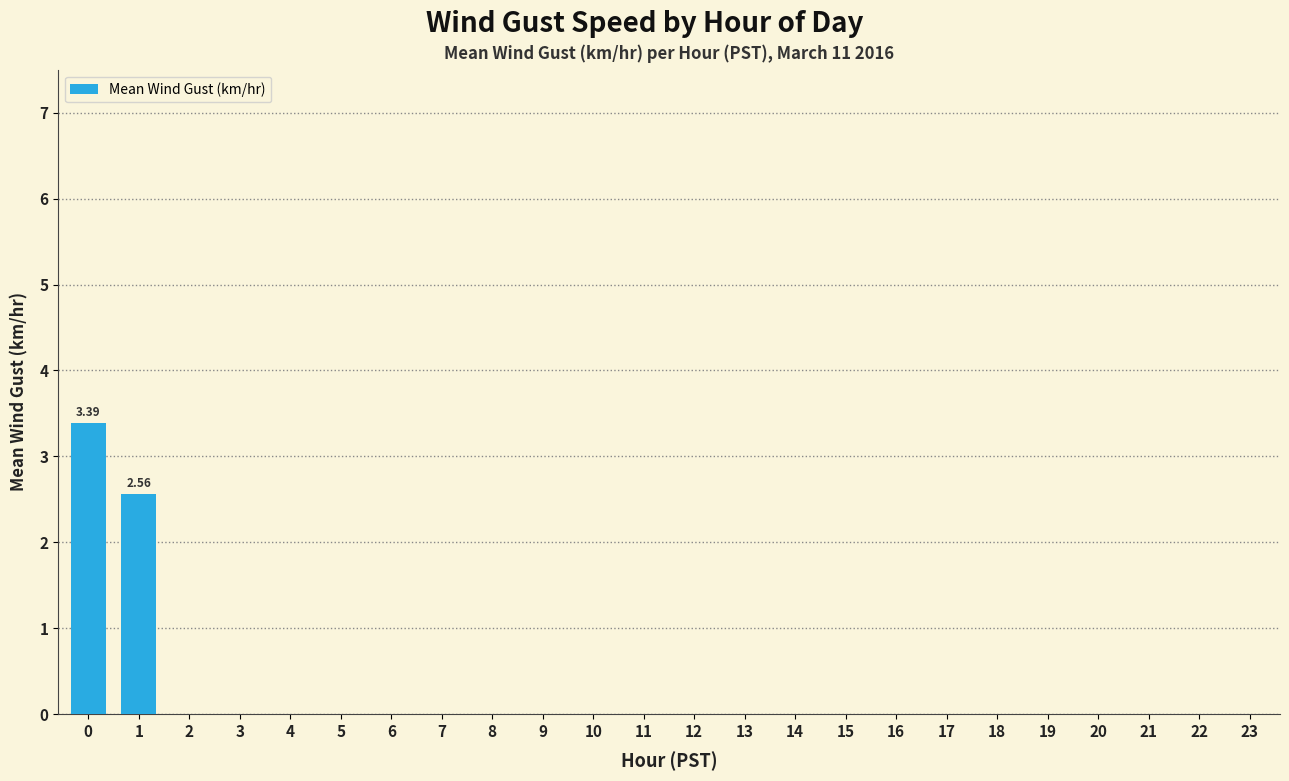

Reading left to right, transcribe all the data shown in this chart.

3.4	2.6	0.0	0.0	0.0	0.0	0.0	0.0	0.0	0.0	0.0	0.0	0.0	0.0	0.0	0.0	0.0	0.0	0.0	0.0	0.0	0.0	0.0	0.0